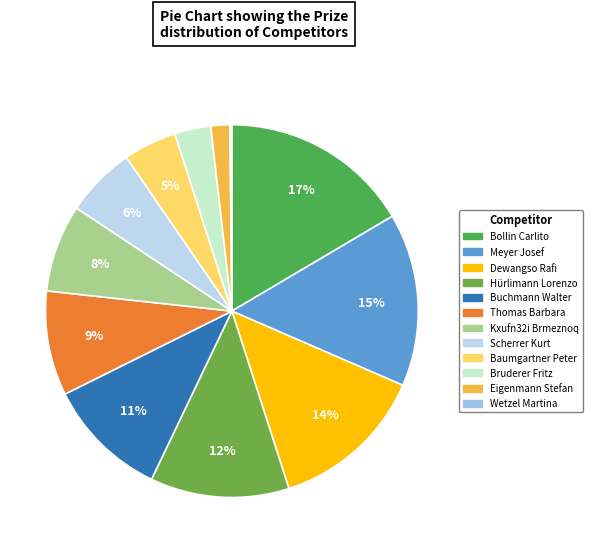

How many slices are in this pie chart?

12